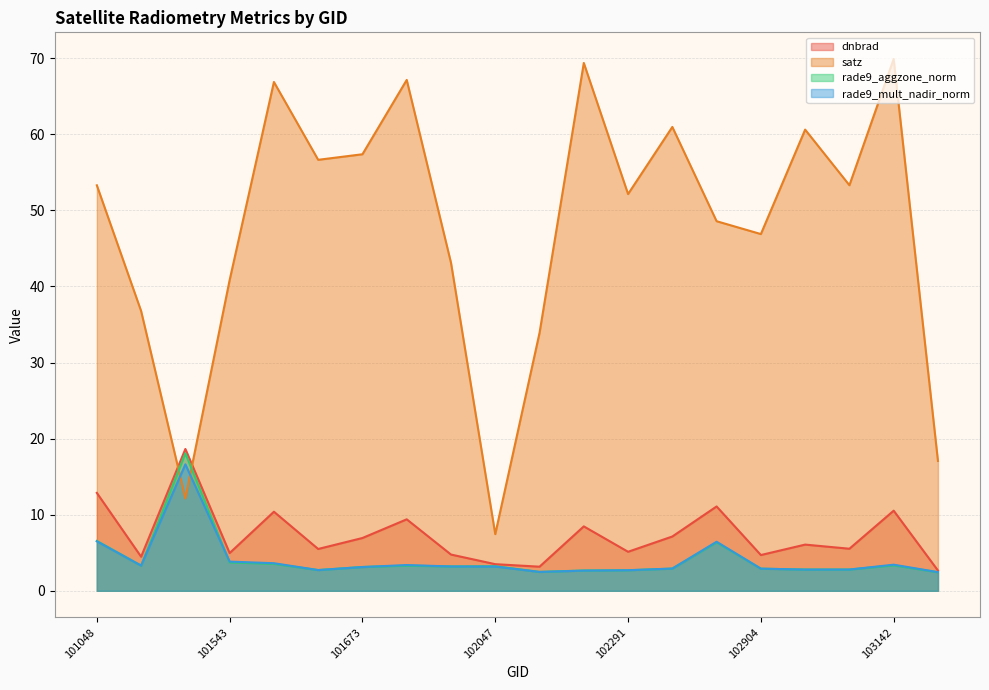

At which label does rade9_mult_nadir_norm reach its peak?

101294